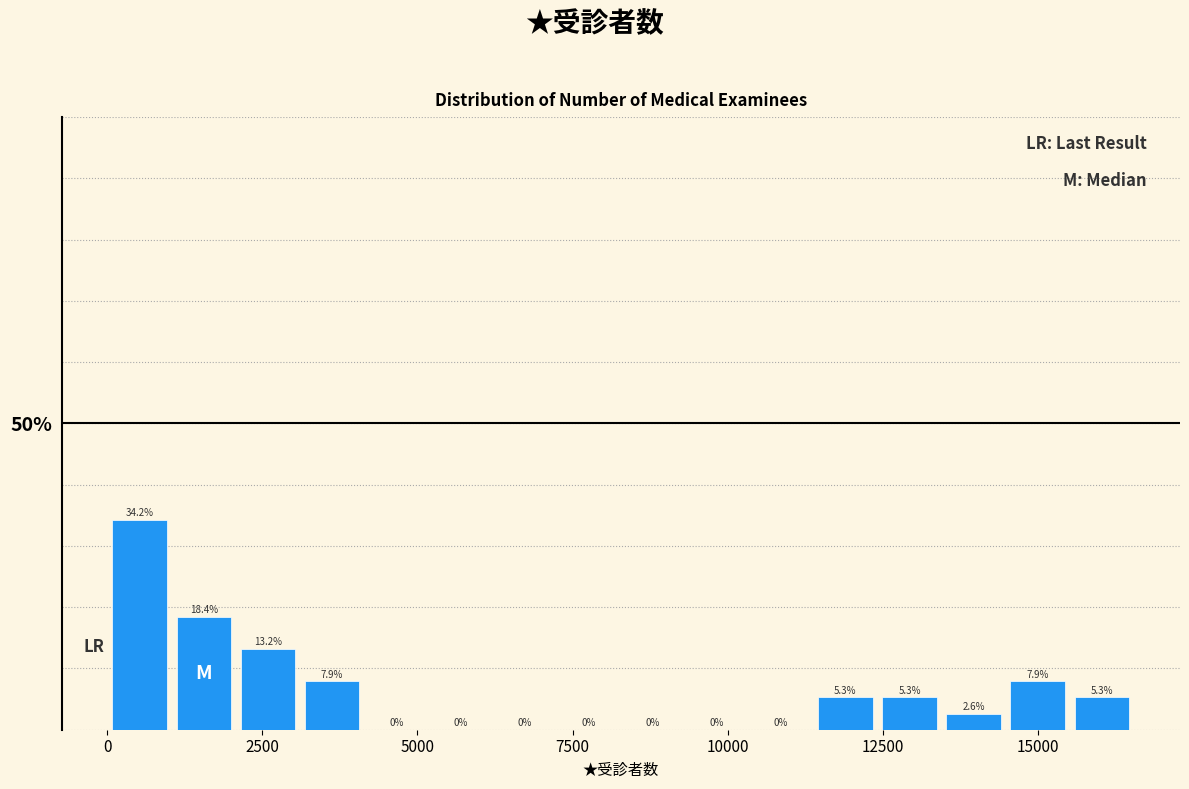

Read against the x-axis, roughly where is the centre of the tallest bar?

500